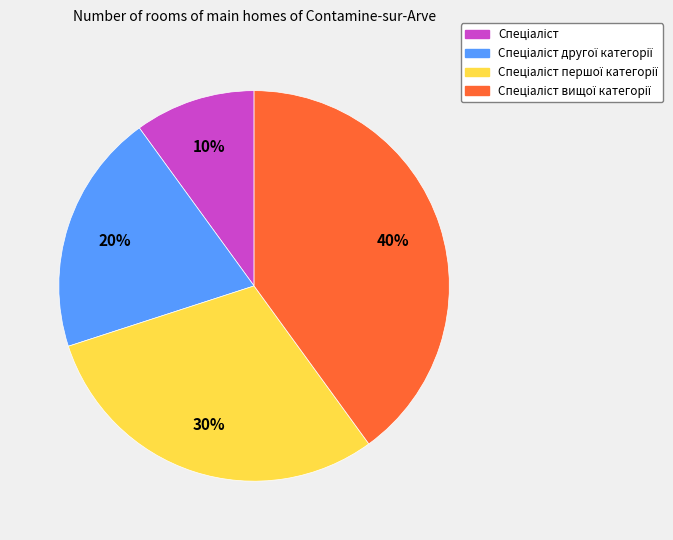

To the nearest percent, what is the average slice percentage?

25%